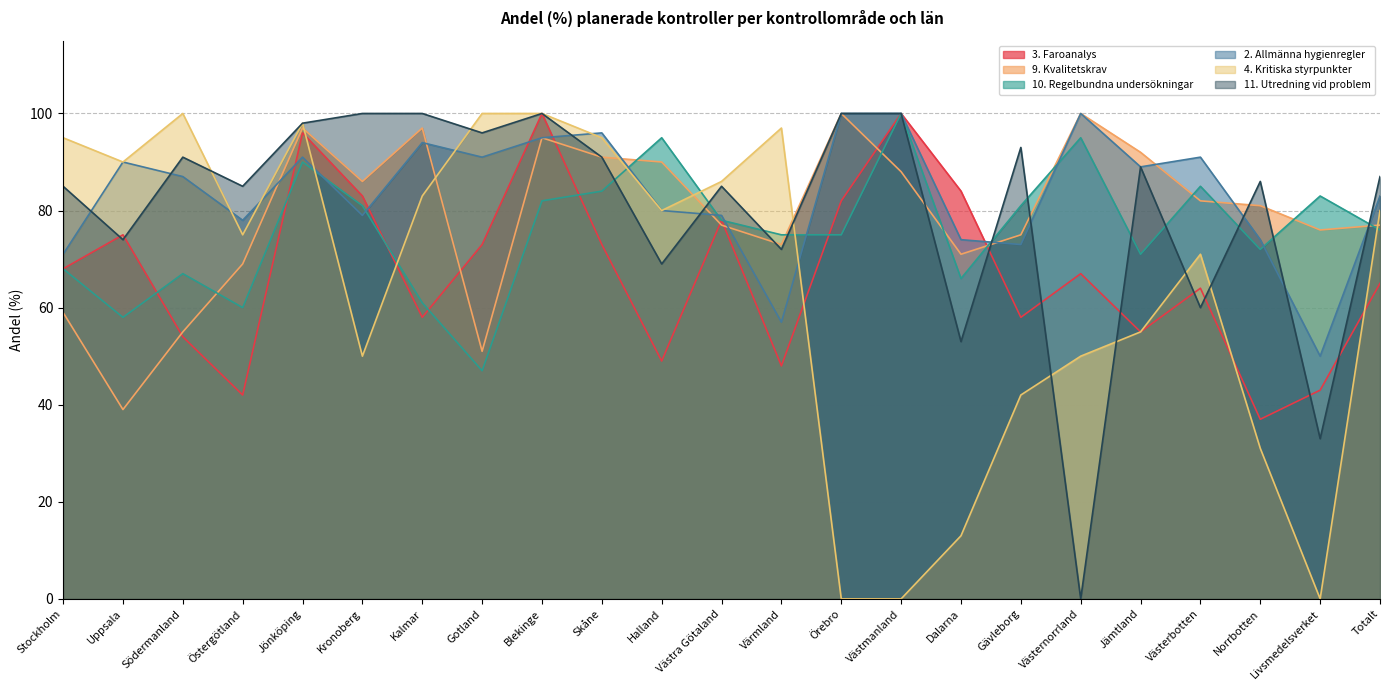

What is the difference between the highest and lowest values at Kronoberg?

50